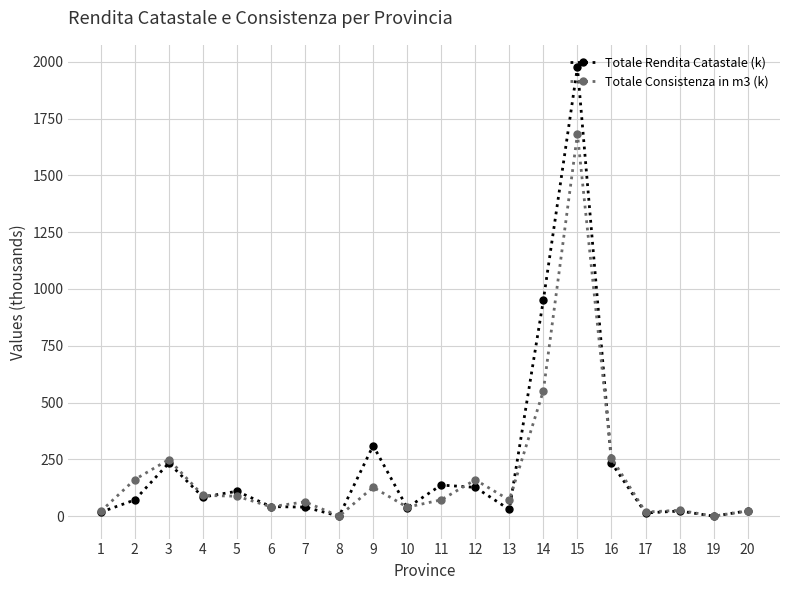

Which series has the widest spread of values?

Totale Rendita Catastale (k)